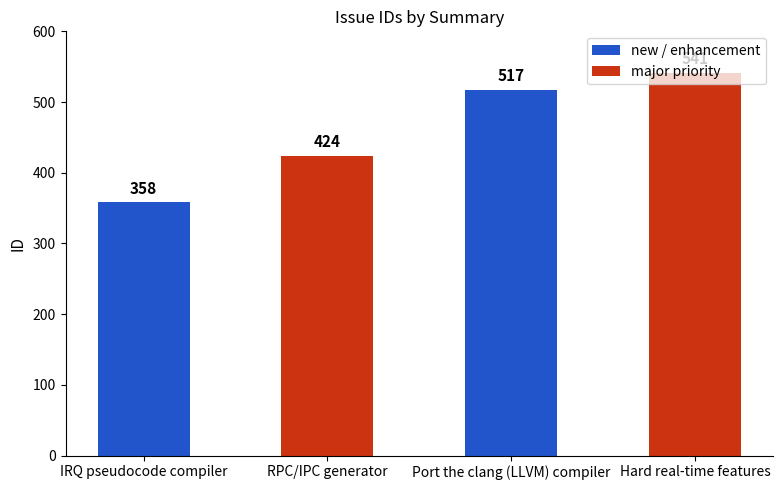

Reading left to right, transcribe all the data shown in this chart.

IRQ pseudocode compiler=358	RPC/IPC generator=424	Port the clang (LLVM) compiler=517	Hard real-time features=541